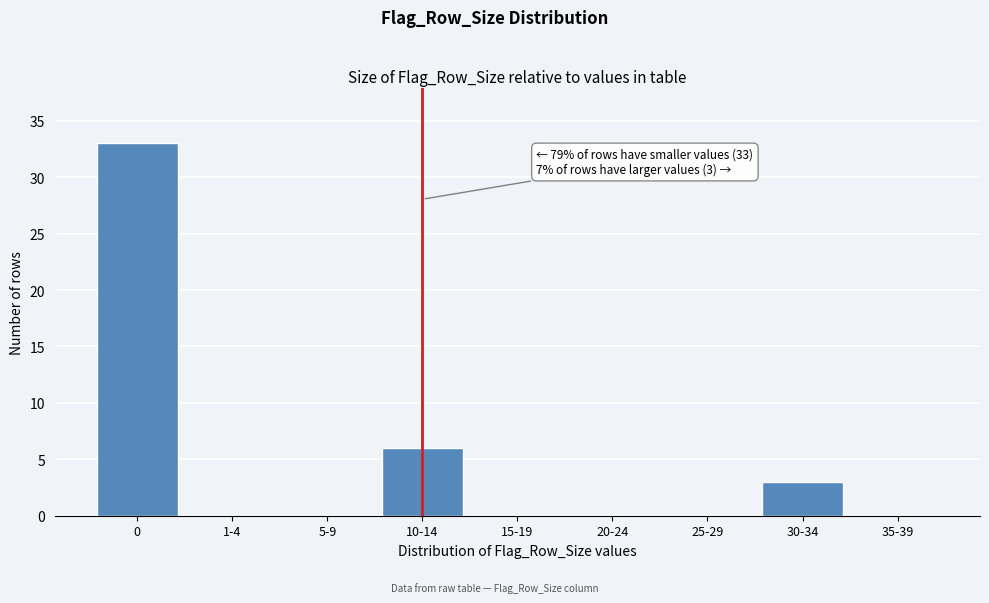

Reading left to right, transcribe all the data shown in this chart.

0=33	1-4=0	5-9=0	10-14=6	15-19=0	20-24=0	25-29=0	30-34=3	35-39=0